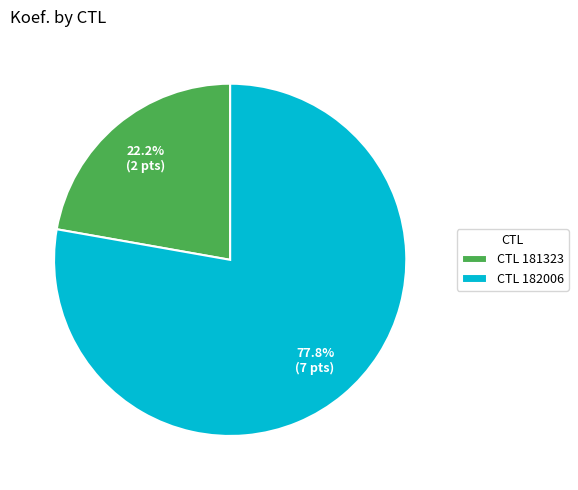

How many segments does this pie chart have?

2